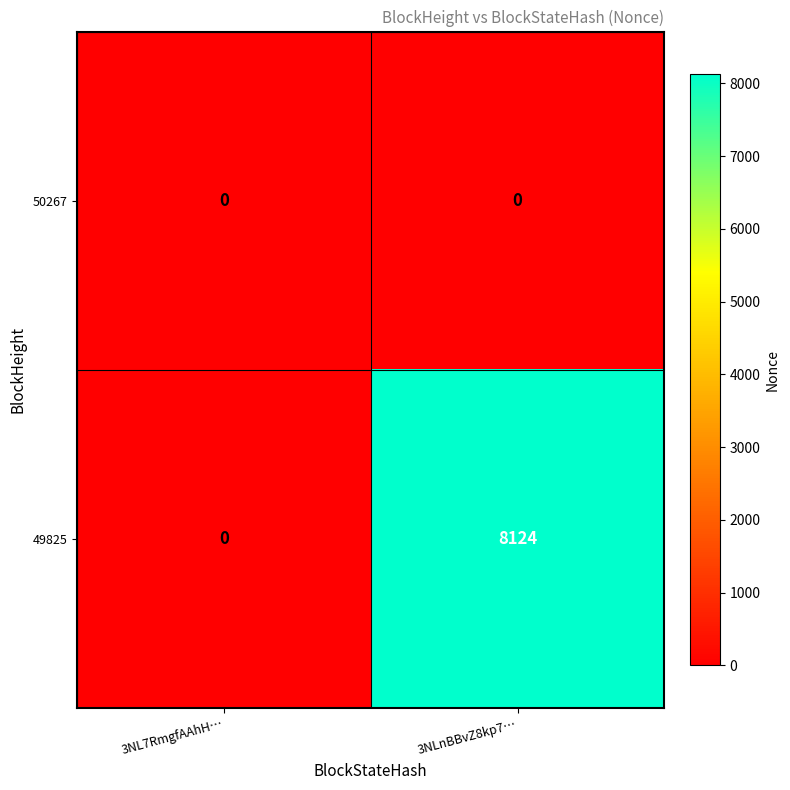

List the series in order of their peak value, lowest first.

50267, 49825